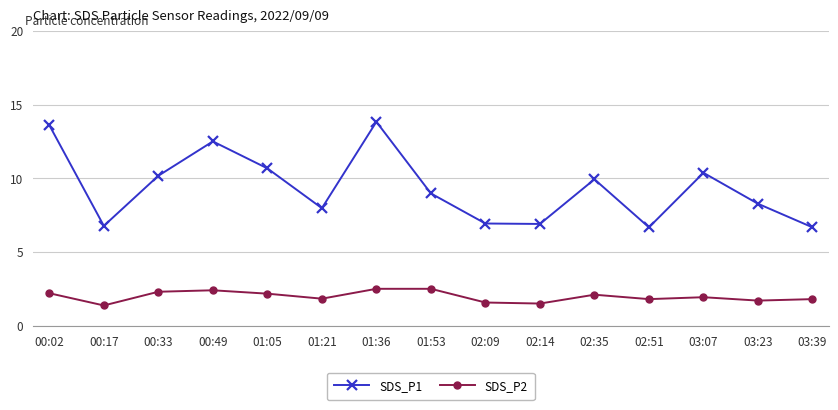

List the series in order of their overall mean, lowest first.

SDS_P2, SDS_P1